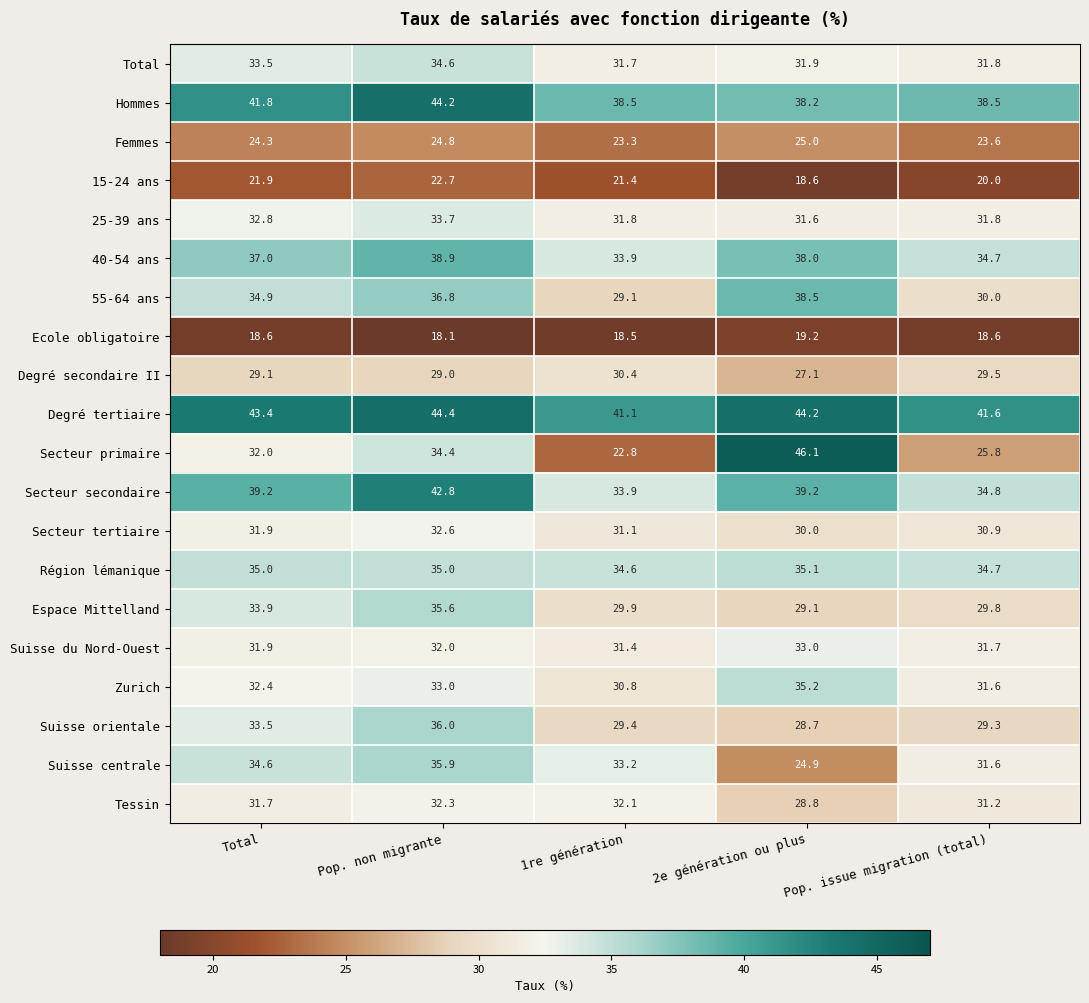

What is the minimum value for 15-24 ans?

18.6